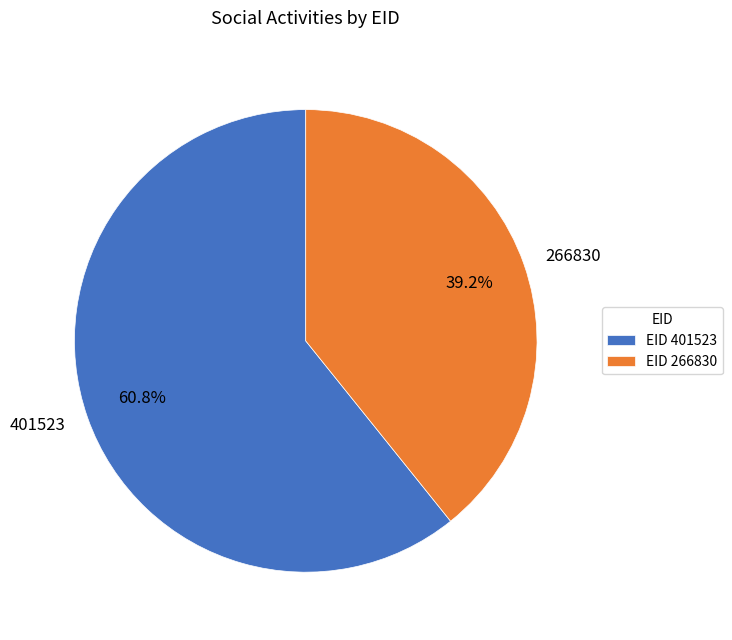

Does 401523 account for over 50% of the chart?

Yes